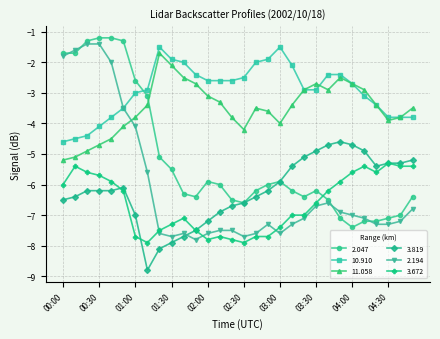

What is the smallest value displayed?

-8.8